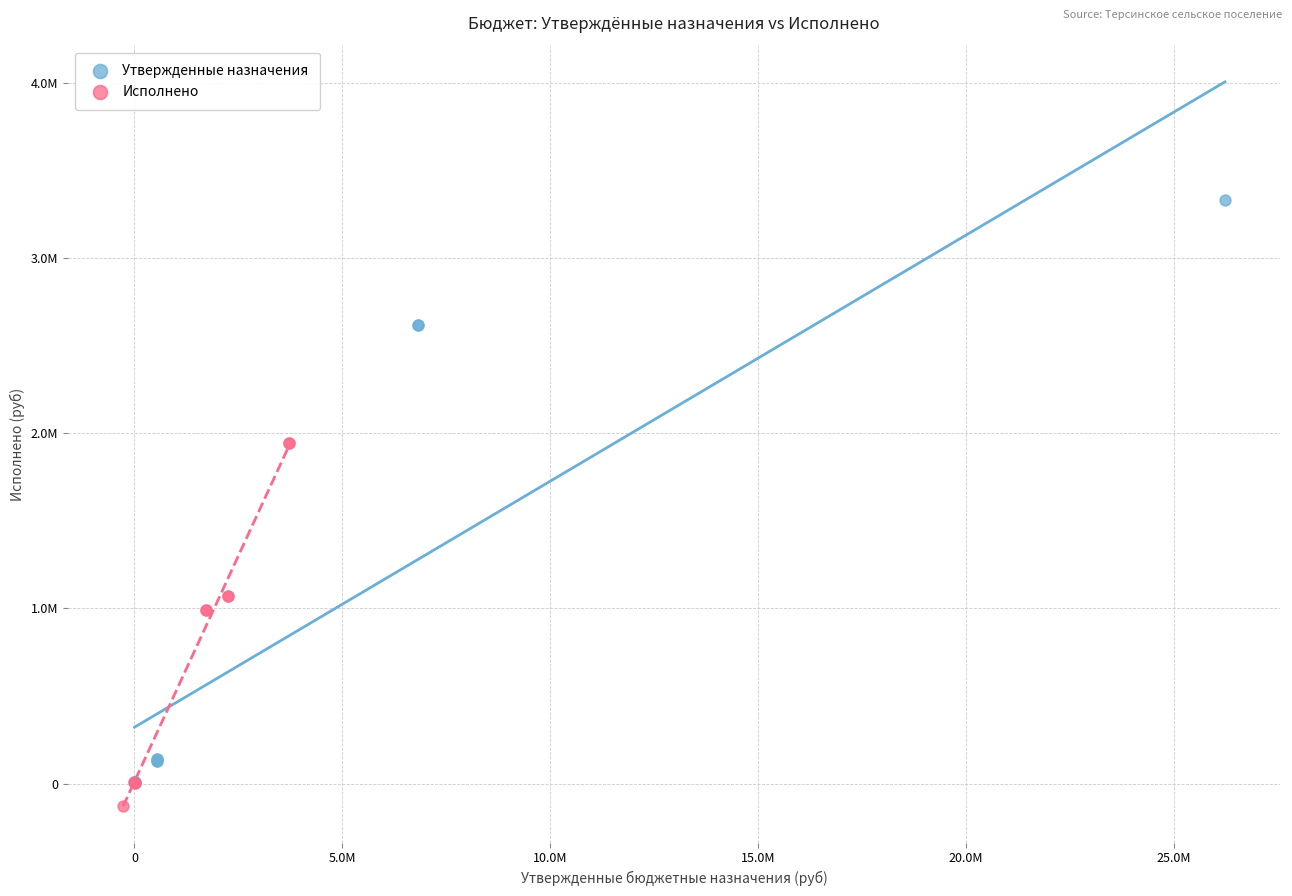

What are all the series names shown in the legend?

Утвержденные назначения, Исполнено